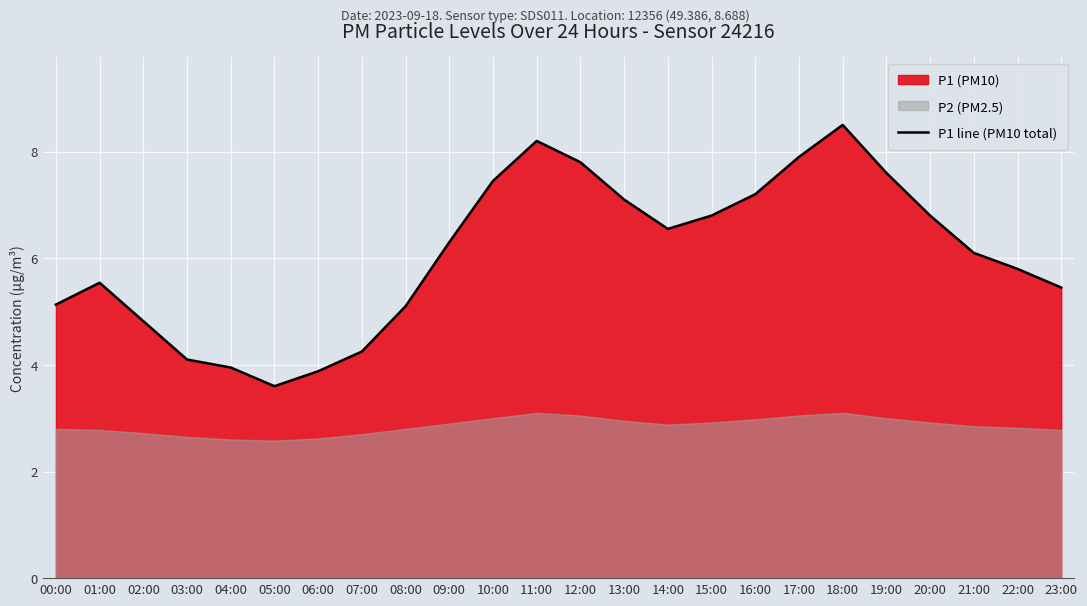

What is the difference between the maximum and minimum values?

4.9